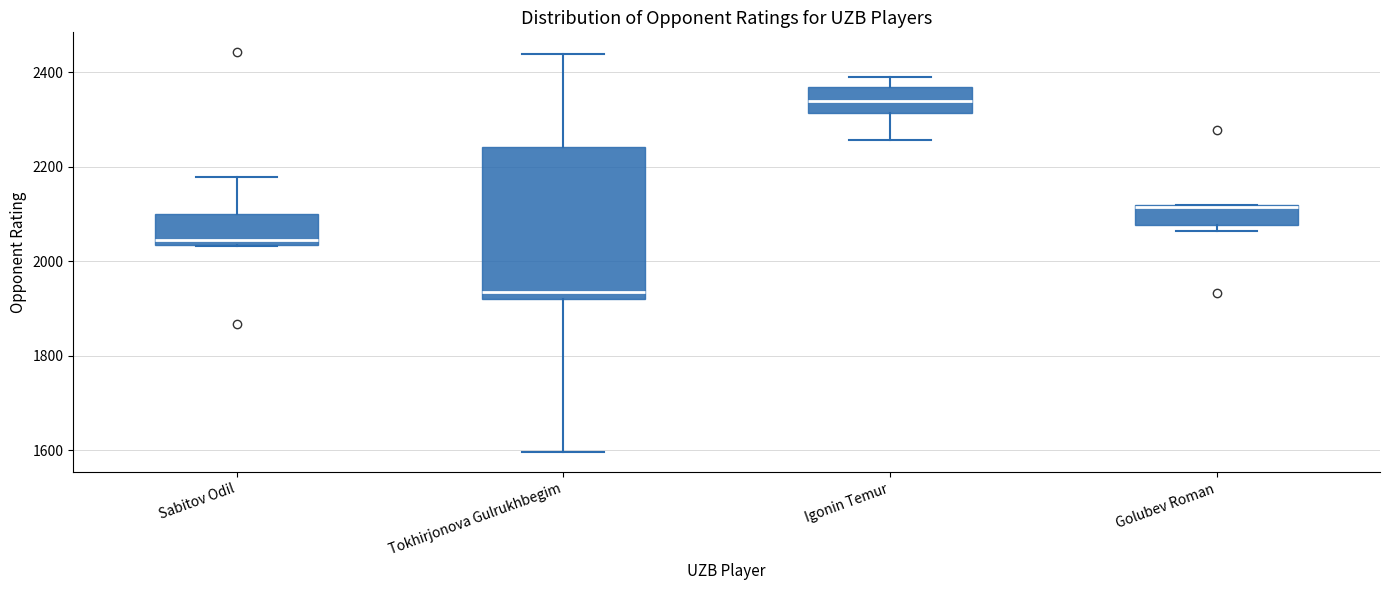

Which box has the lowest median line?

Tokhirjonova Gulrukhbegim